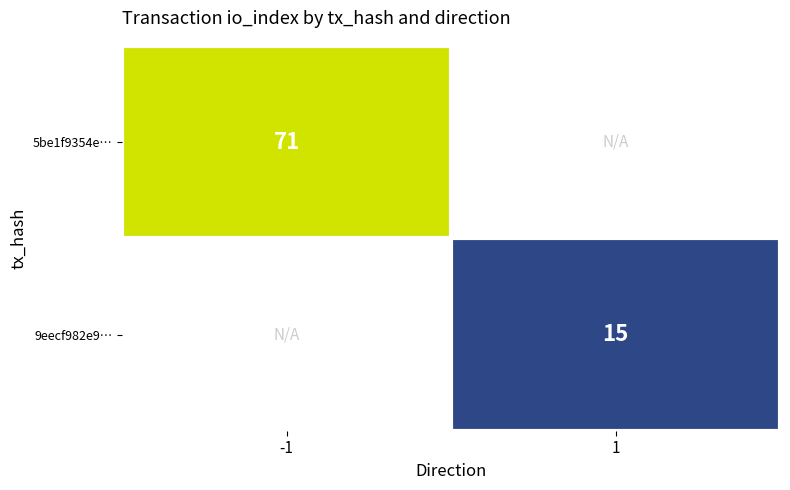

How many data points does each series have?

2